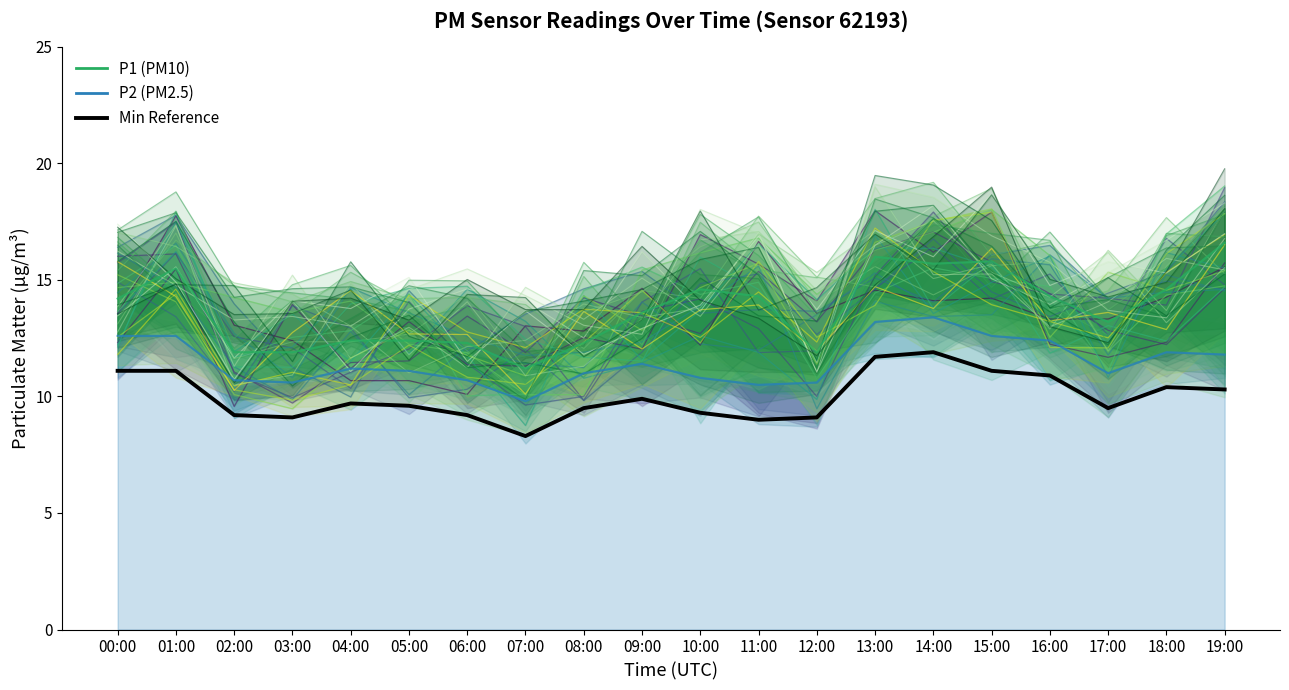

What is the difference between the maximum and second lowest values in the Min Reference series?

2.9